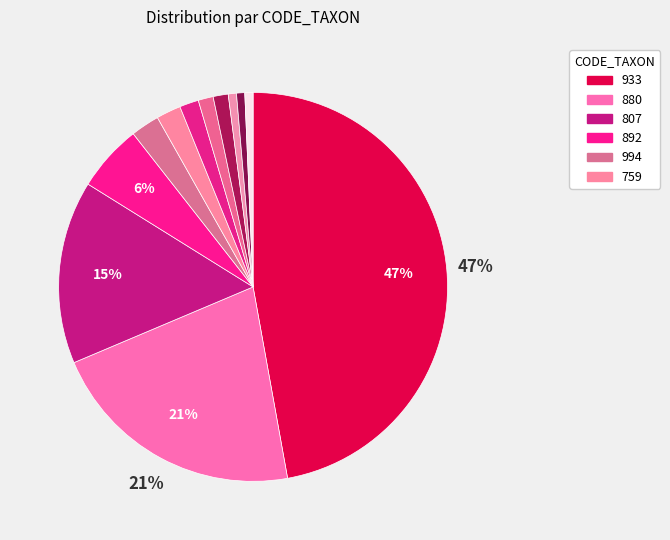

Is there a majority slice in this chart?

No